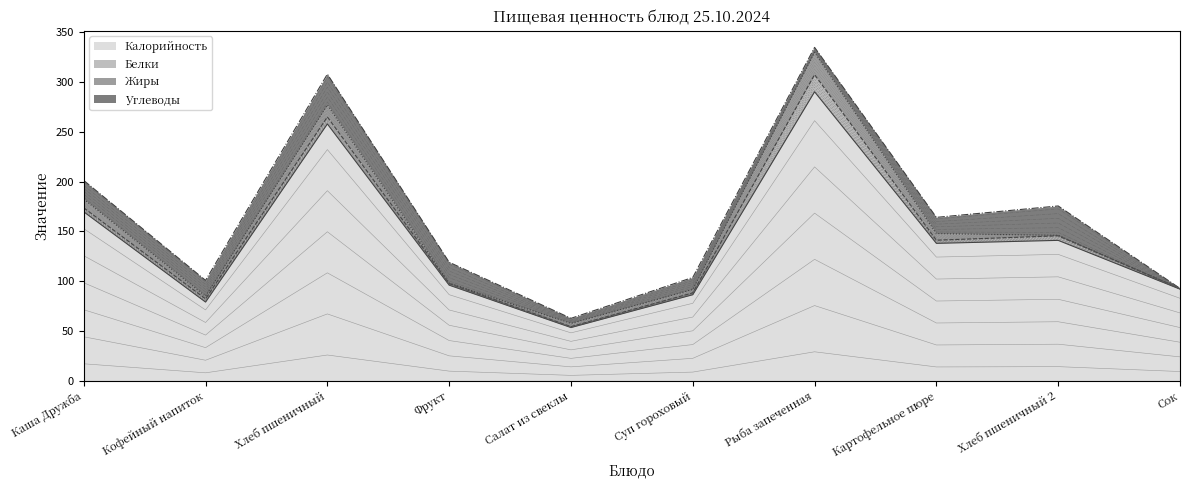

Which category has the lowest value across all series?

Сок